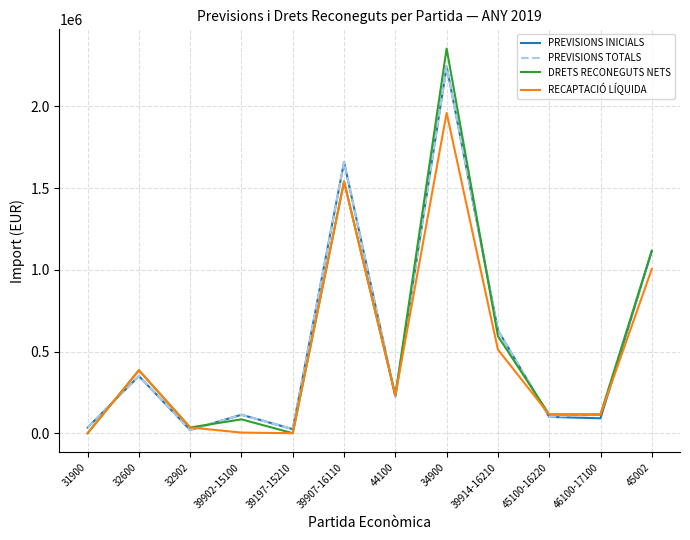

At which category does PREVISIONS INICIALS reach its first local valley?

32902